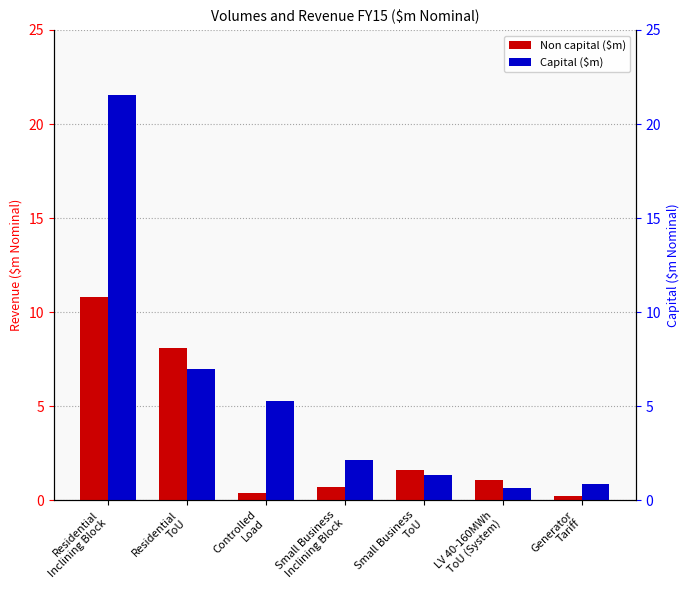

Between Small Business
Inclining Block and LV 40-160MWh
ToU (System), which is larger?

LV 40-160MWh
ToU (System)